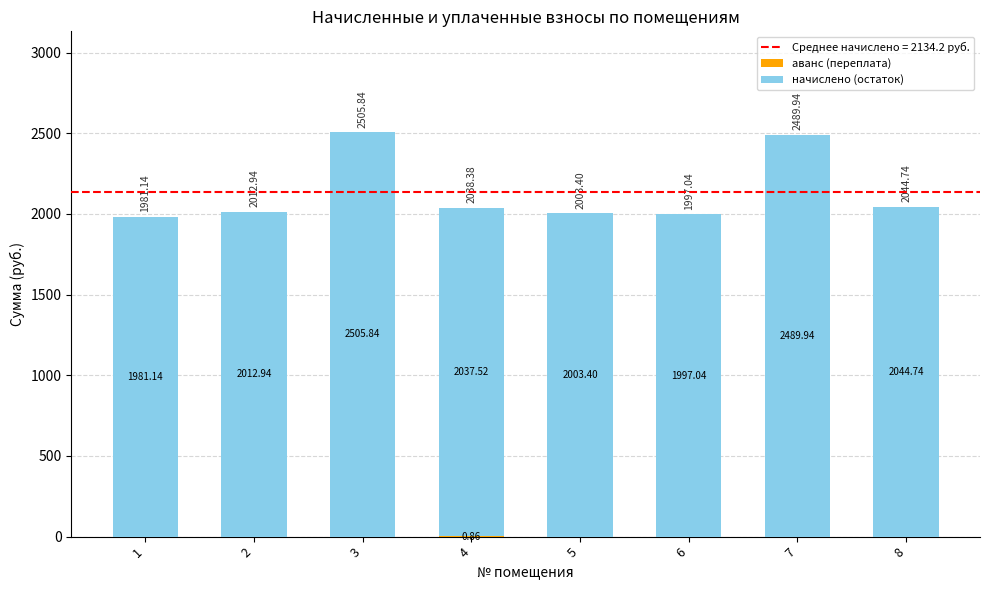

What is the total value across all series at 3?

2505.8